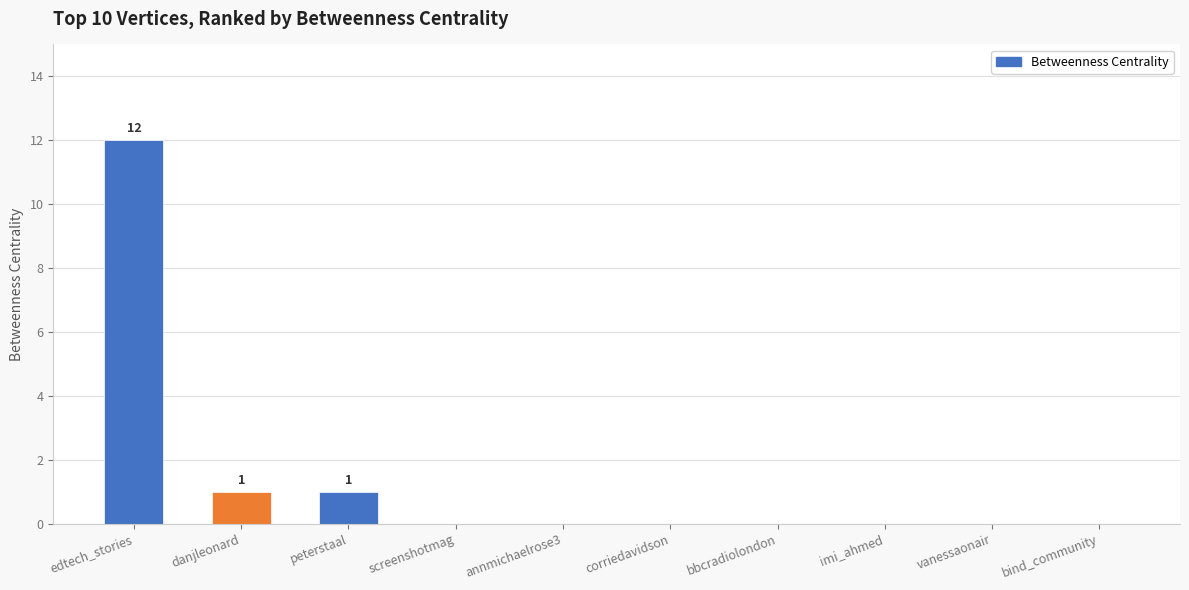

The chart shows a value of 12 at edtech_stories. True or false?

True